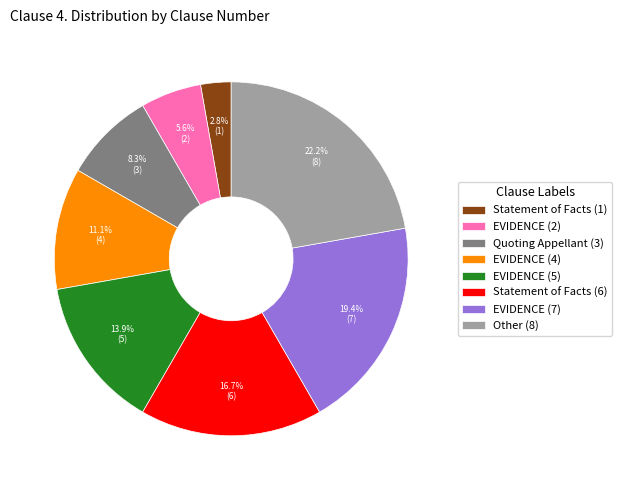

Is it true that Statement of Facts (6) is 17% of the pie?

True